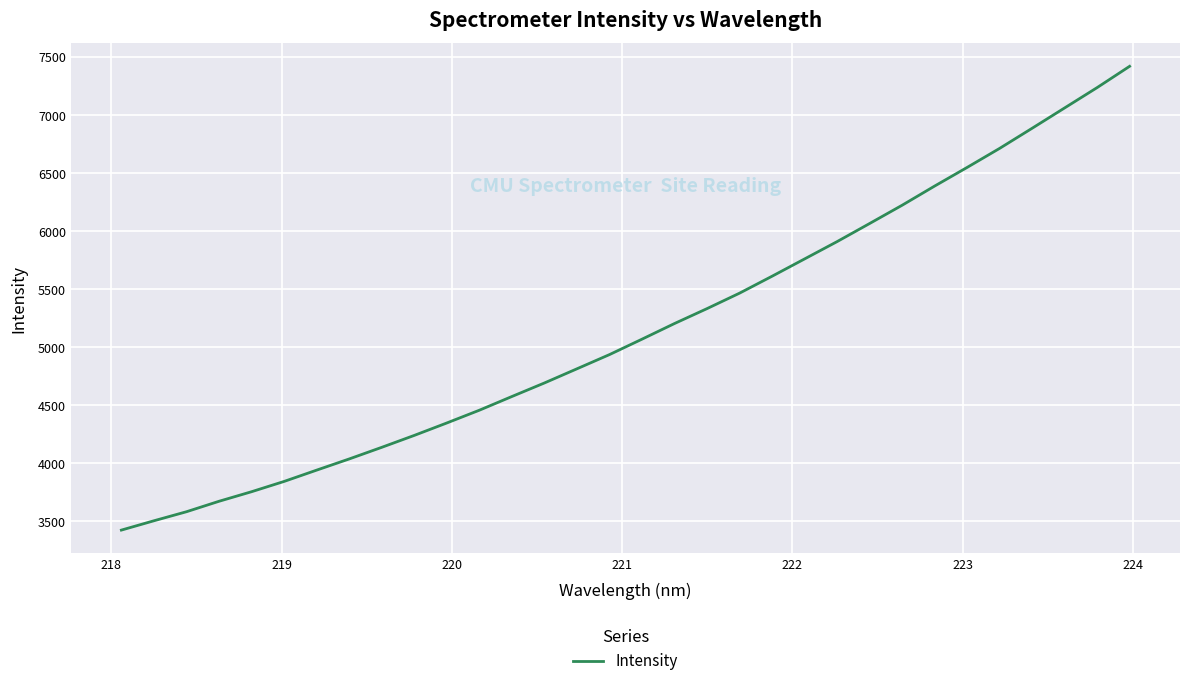

What is the minimum value shown in the chart?

3424.8